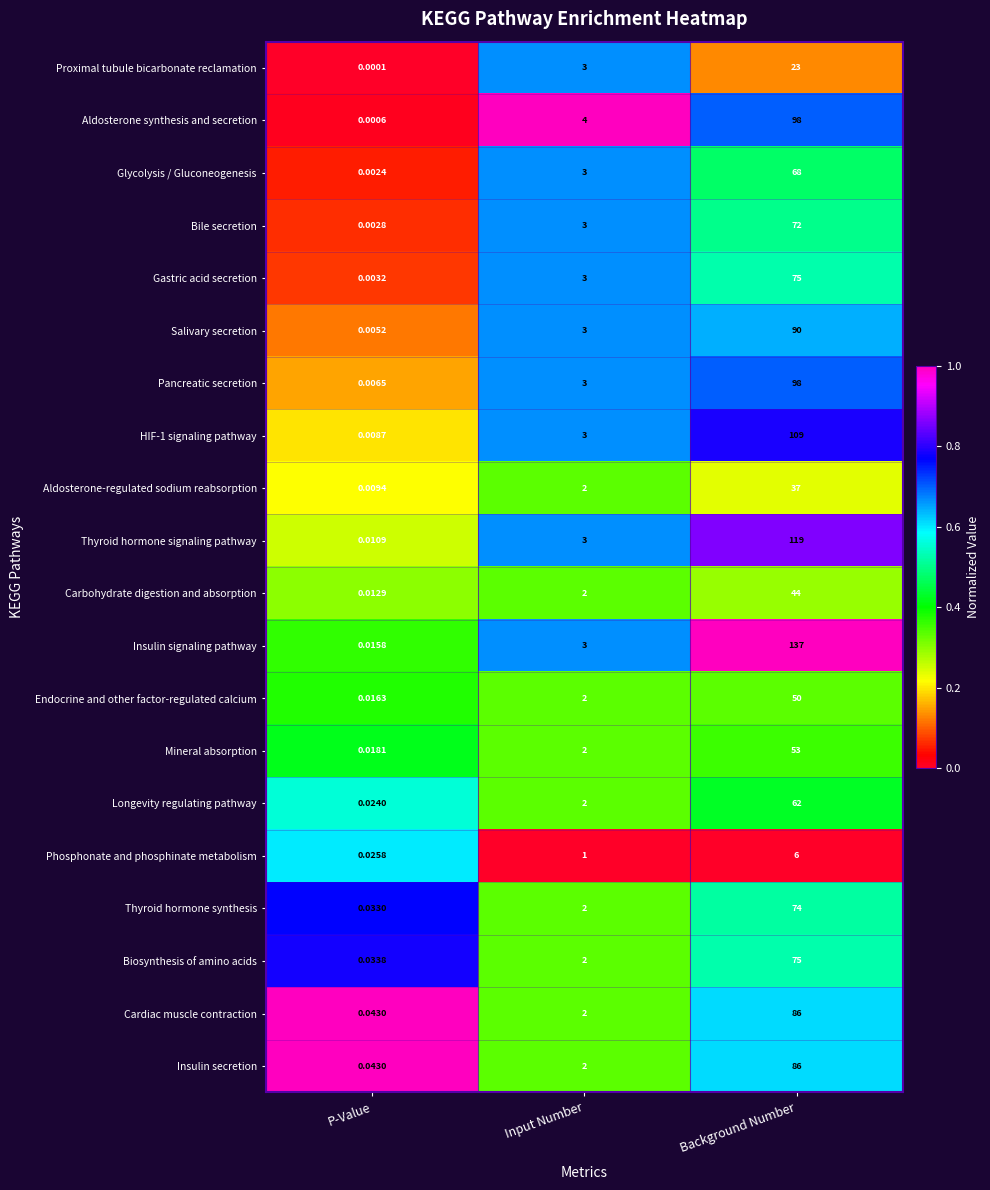

Which series has the largest total across all categories?

Insulin signaling pathway